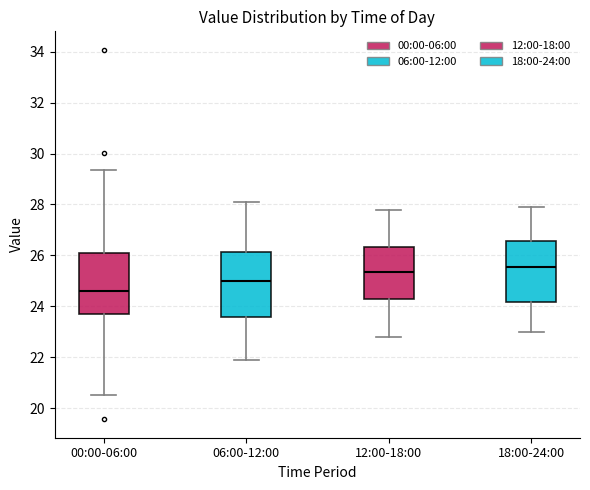

Reading left to right, read every box against the y-axis: the position of its median line, the range the box covers, and the ends of its whiskers. The values are not printed on the chart, so give them approximately, as read against the axis.

00:00-06:00: median 24.6, box 23.6 to 26.0, whiskers 20.6 to 29.4
06:00-12:00: median 25.0, box 23.6 to 26.2, whiskers 22.0 to 28.2
12:00-18:00: median 25.4, box 24.2 to 26.4, whiskers 22.8 to 27.8
18:00-24:00: median 25.6, box 24.2 to 26.6, whiskers 23.0 to 28.0